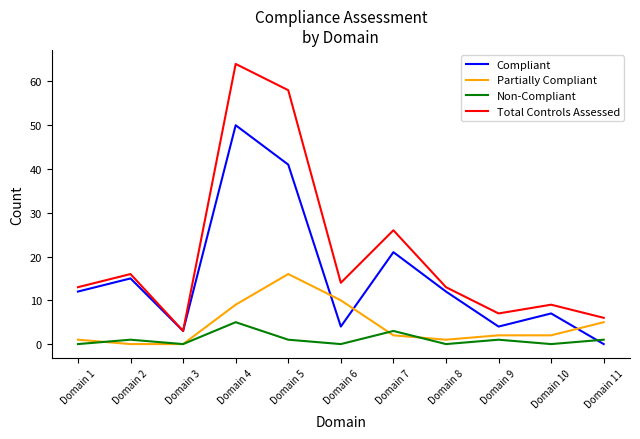

Reading right to left, extract all data points from this chart.

Compliant: 0	7	4	12	21	4	41	50	3	15	12
Partially Compliant: 5	2	2	1	2	10	16	9	0	0	1
Non-Compliant: 1	0	1	0	3	0	1	5	0	1	0
Total Controls Assessed: 6	9	7	13	26	14	58	64	3	16	13